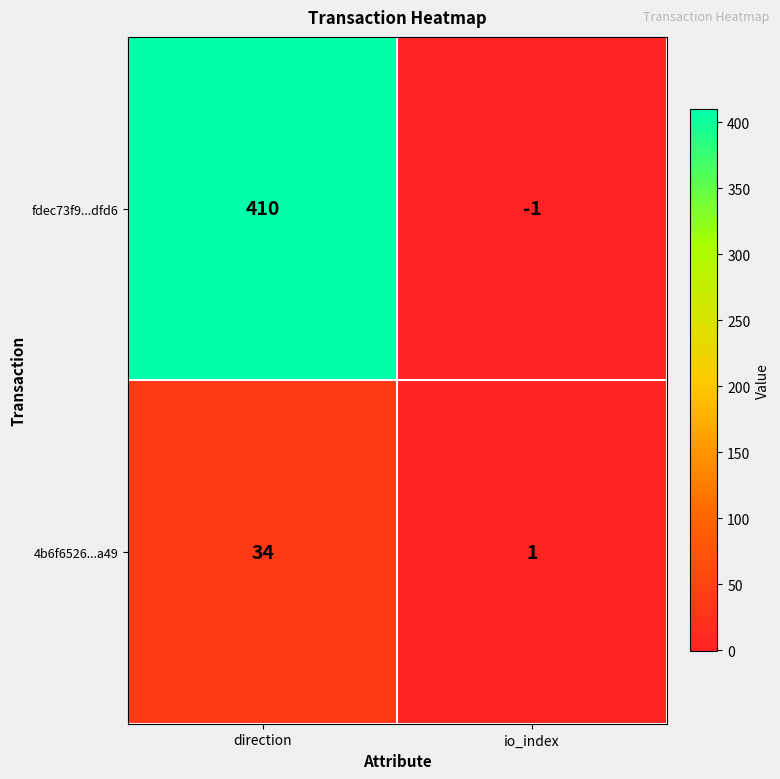

How many series are shown in this chart?

2